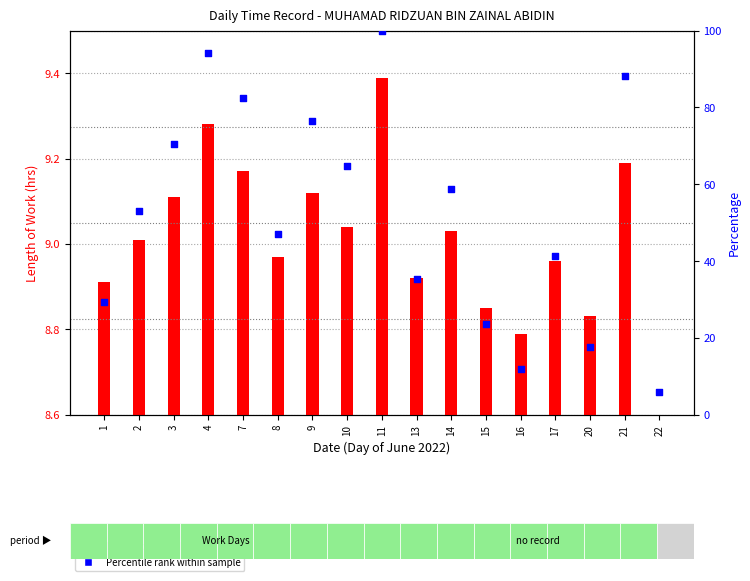

Which series has the largest total across all categories?

Percentile rank within sample